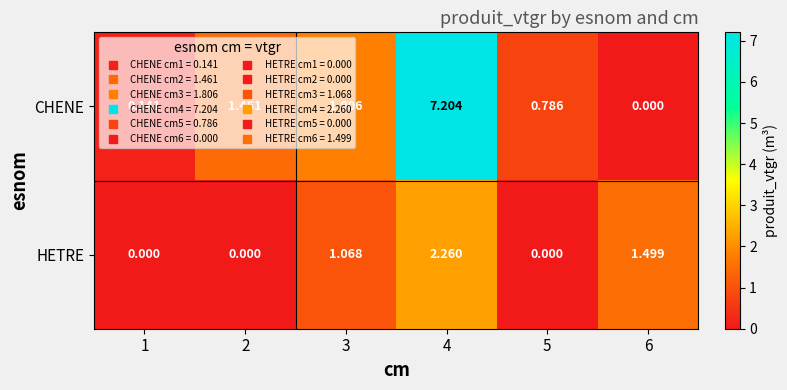

Which series has the largest range (max minus min)?

CHENE